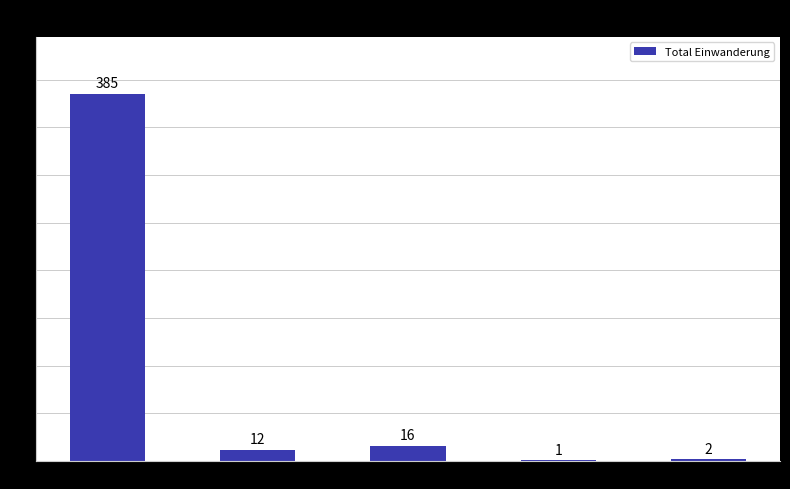

What is the change in value from Asien to Afrika?

-15